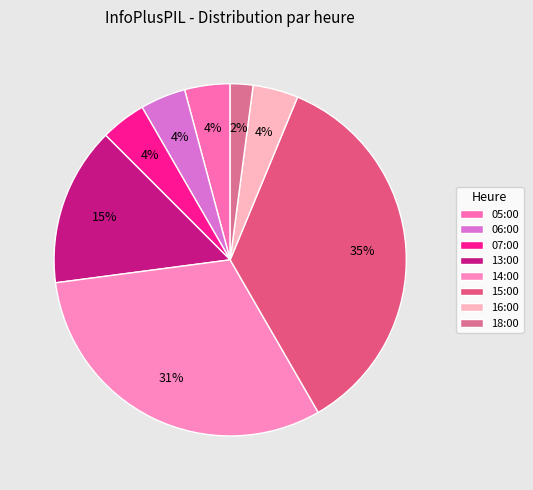

Which slice is the largest?

15:00